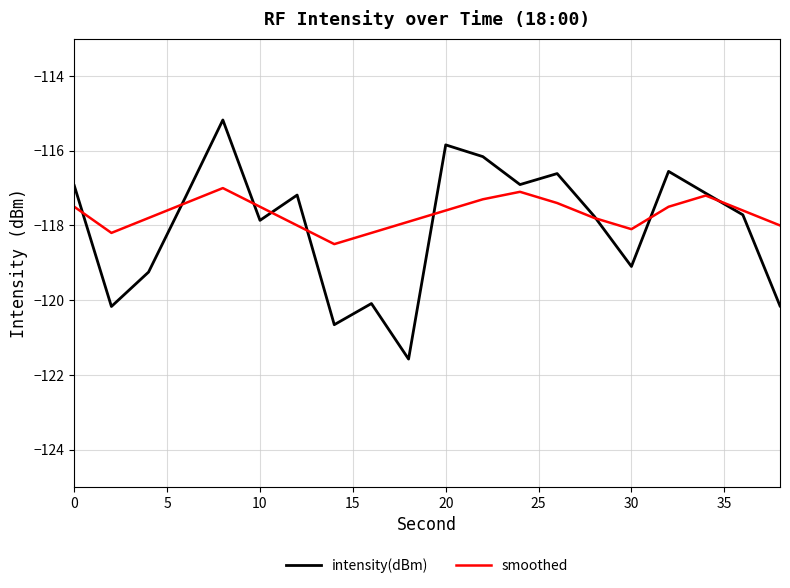

What is the difference between the second highest and second lowest values in the intensity(dBm) series?

4.8